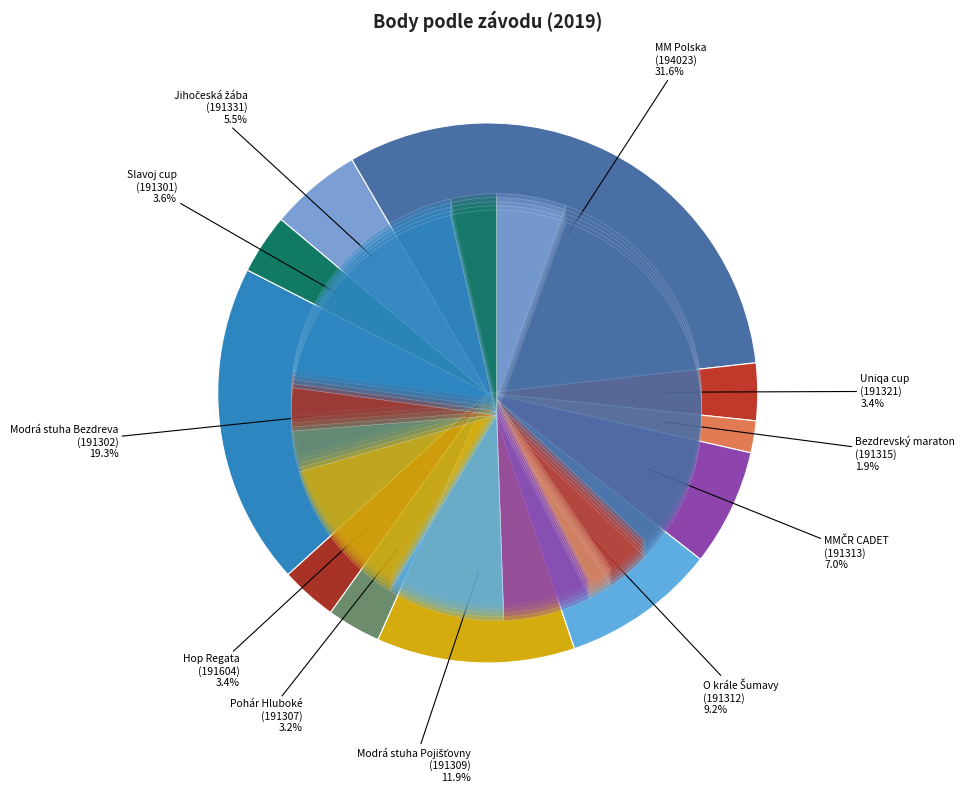

Rank the categories by value from highest to lowest.

MM Polska
(194023), Modrá stuha Bezdreva
(191302), Modrá stuha Pojišťovny
(191309), O krále Šumavy
(191312), MMČR CADET
(191313), Jihočeská žába
(191331), Slavoj cup
(191301), Uniqa cup
(191321), Hop Regata
(191604), Pohár Hluboké
(191307), Bezdrevský maraton
(191315)